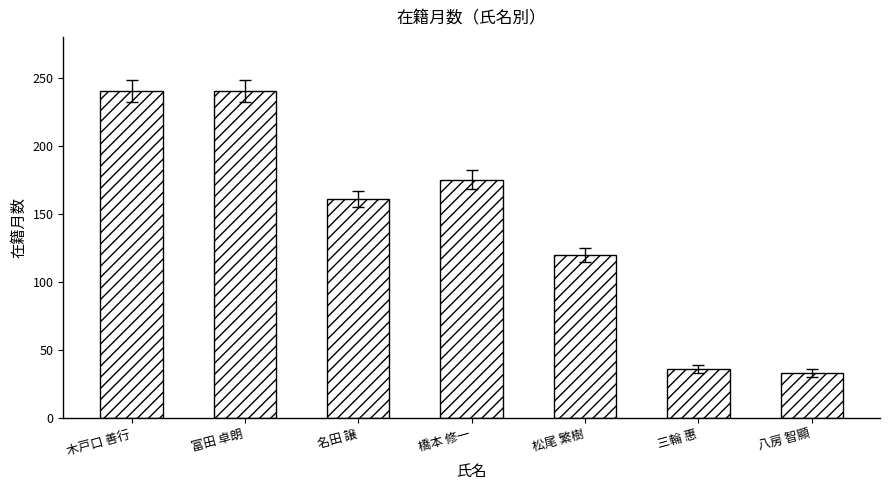

What is the difference between the values at 富田 卓朗 and 三輪 惠?

204